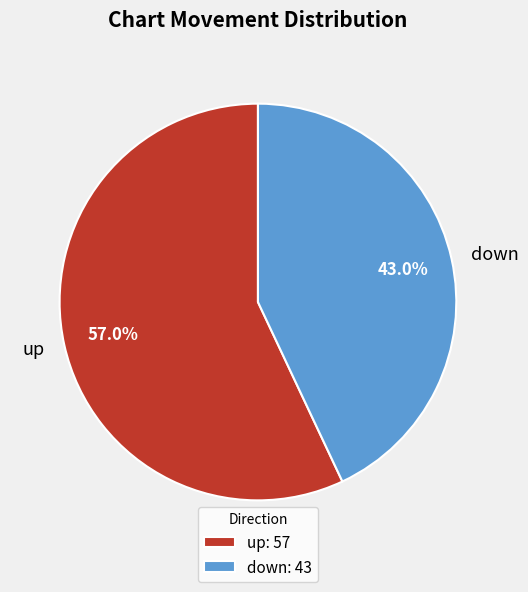

Which category has the biggest portion of the pie?

up